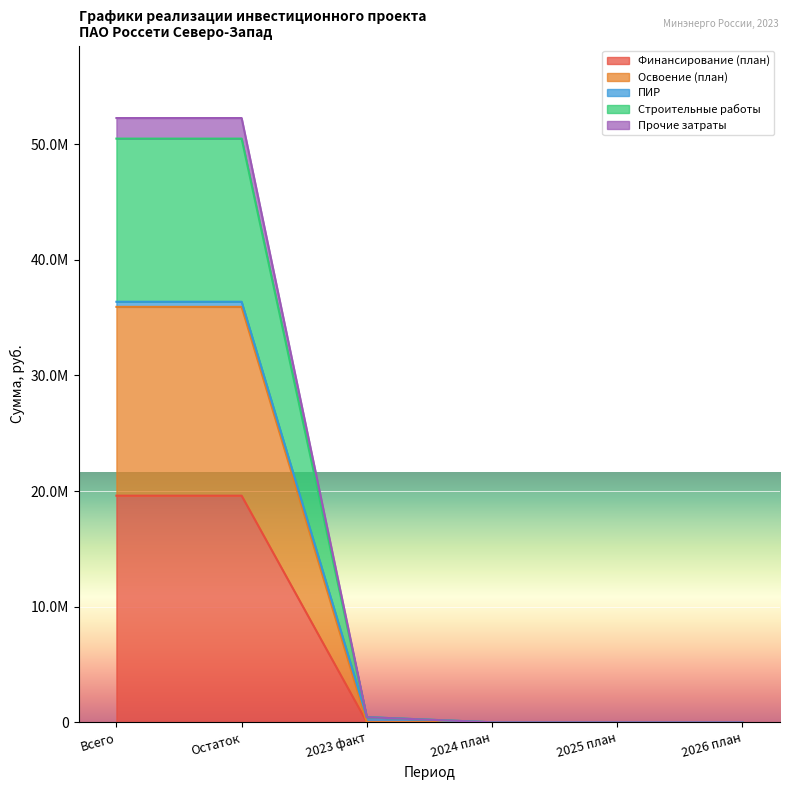

True or false: Прочие затраты and Финансирование (план) cross at least once.

False